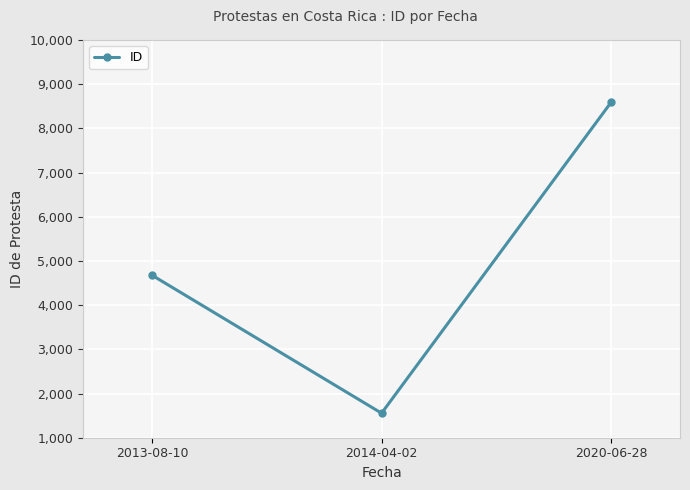

List the labels in order of value, largest first.

2020-06-28, 2013-08-10, 2014-04-02